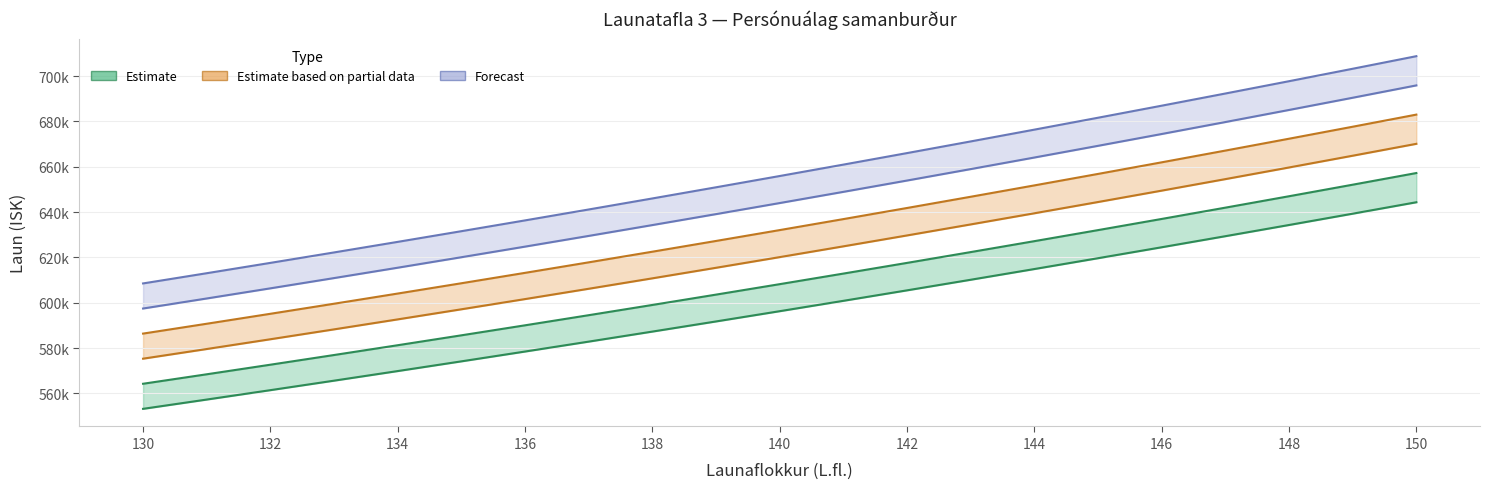

Is it true that Grunn- laun equals 605458 at 142?

True